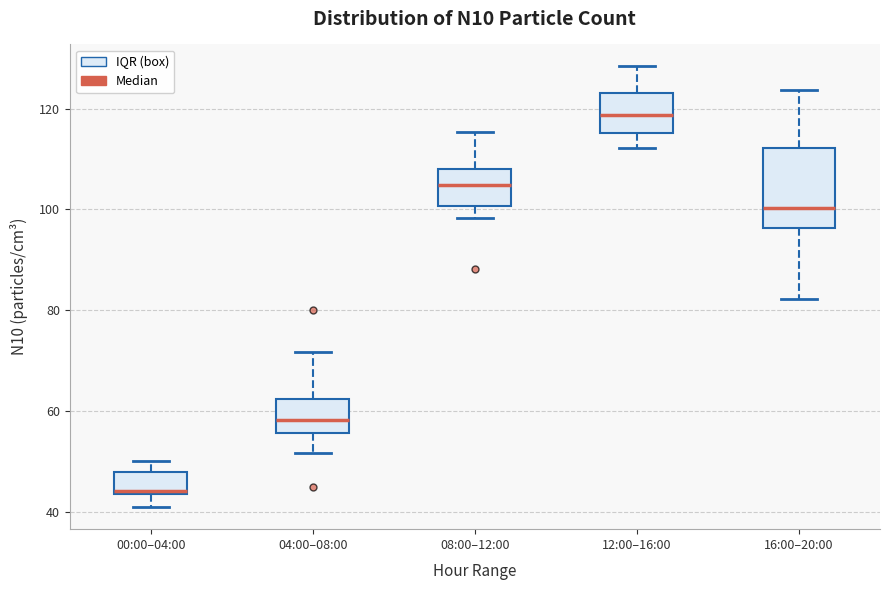

Where does the median line of the box for 16:00–20:00 sit on the y-axis? The values are not printed on the chart, so give them approximately, as read against the axis.

100